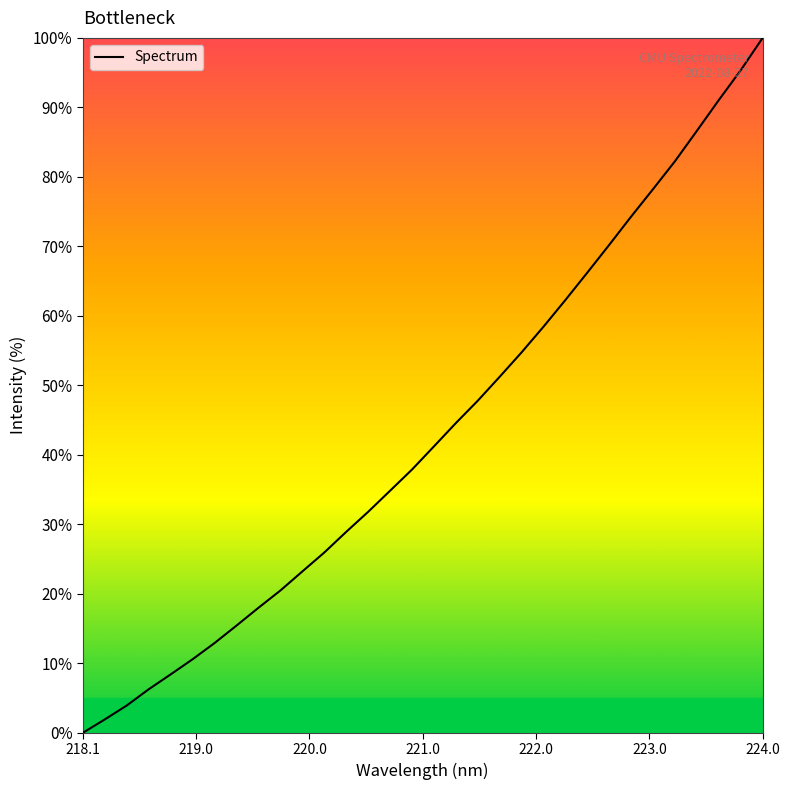

What is the difference between the maximum and minimum values?

100.0